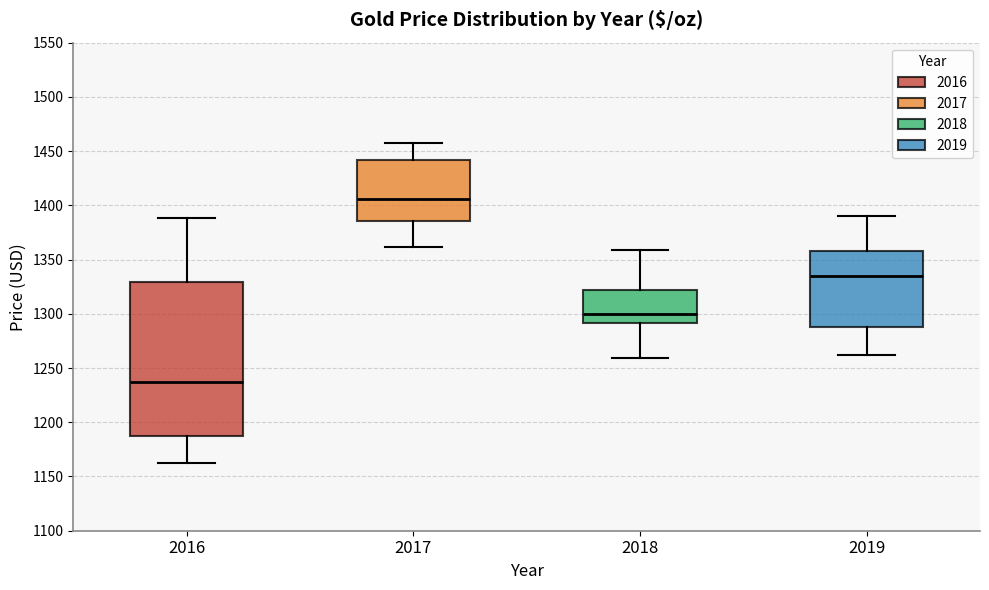

Which box has the lowest median line?

2016